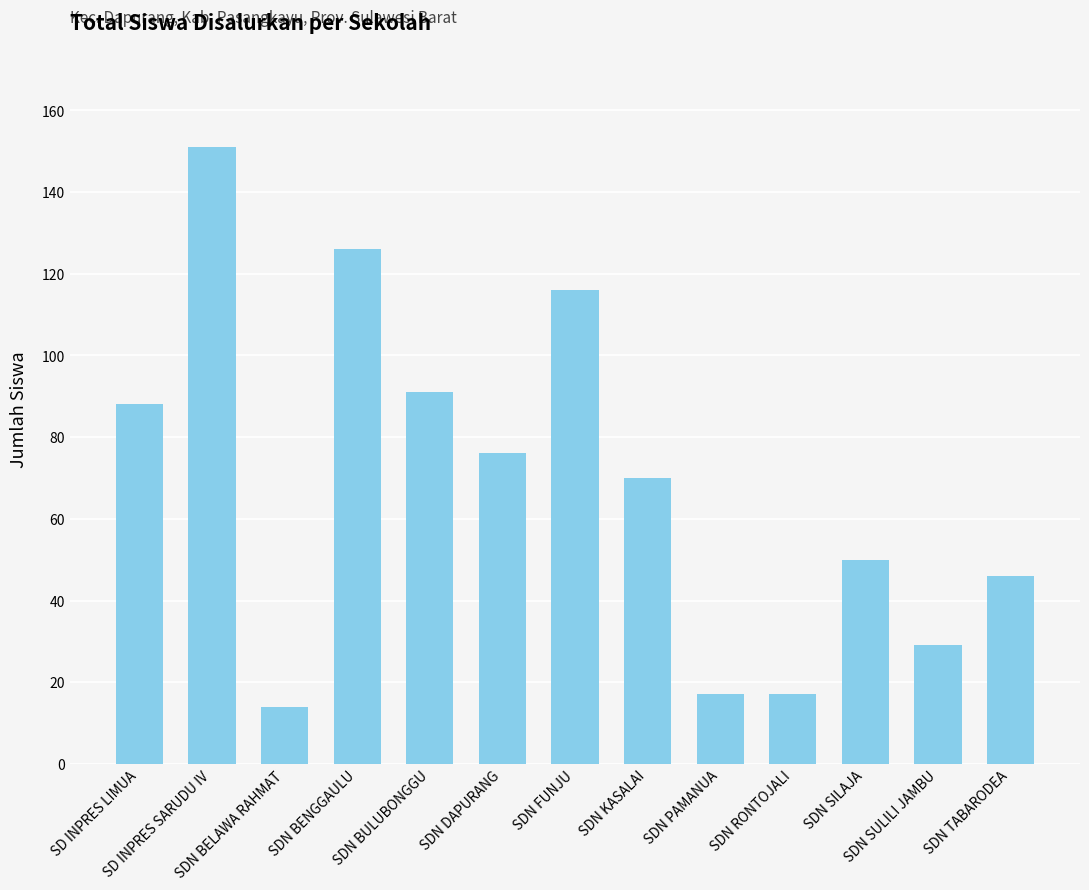

Reading left to right, extract all data points from this chart.

SD INPRES LIMUA=88	SD INPRES SARUDU IV=151	SDN BELAWA RAHMAT=14	SDN BENGGAULU=126	SDN BULUBONGGU=91	SDN DAPURANG=76	SDN FUNJU=116	SDN KASALAI=70	SDN PAMANUA=17	SDN RONTOJALI=17	SDN SILAJA=50	SDN SULILI JAMBU=29	SDN TABARODEA=46